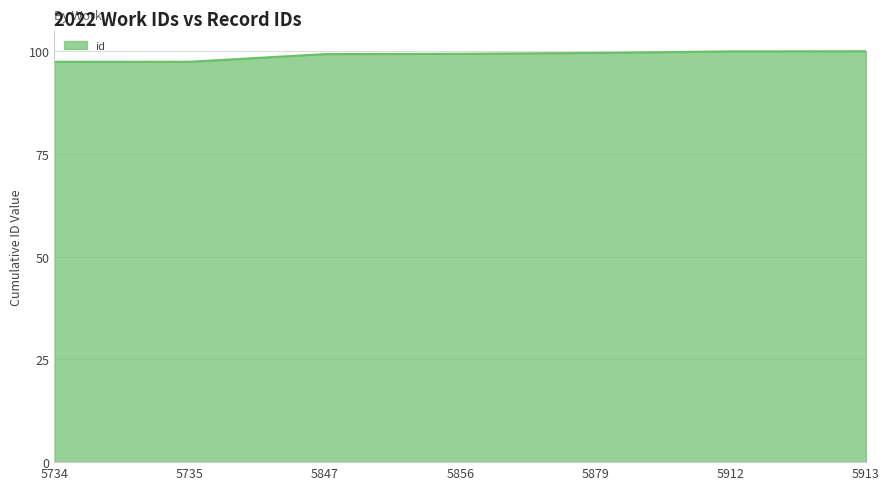

Approximately how many times larger is the value at 5735 compared to 5913?

1.0